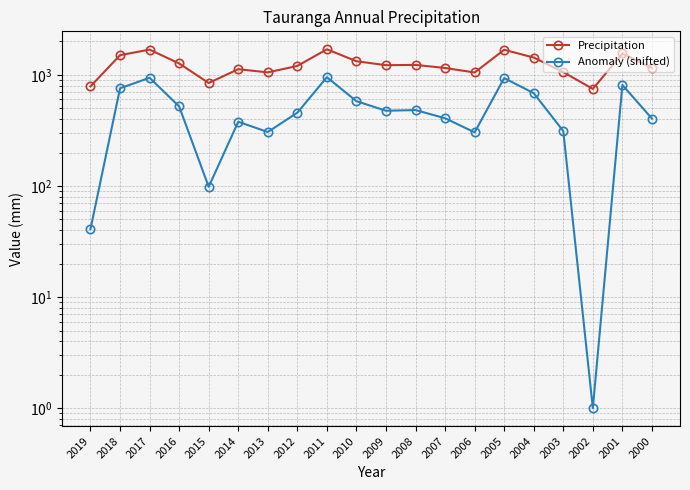

Where is Precipitation nearest to the value 1222?

2009